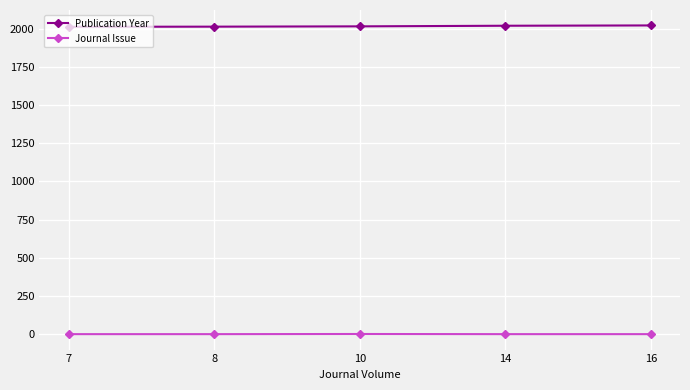

What is the minimum value for Publication Year?

2012